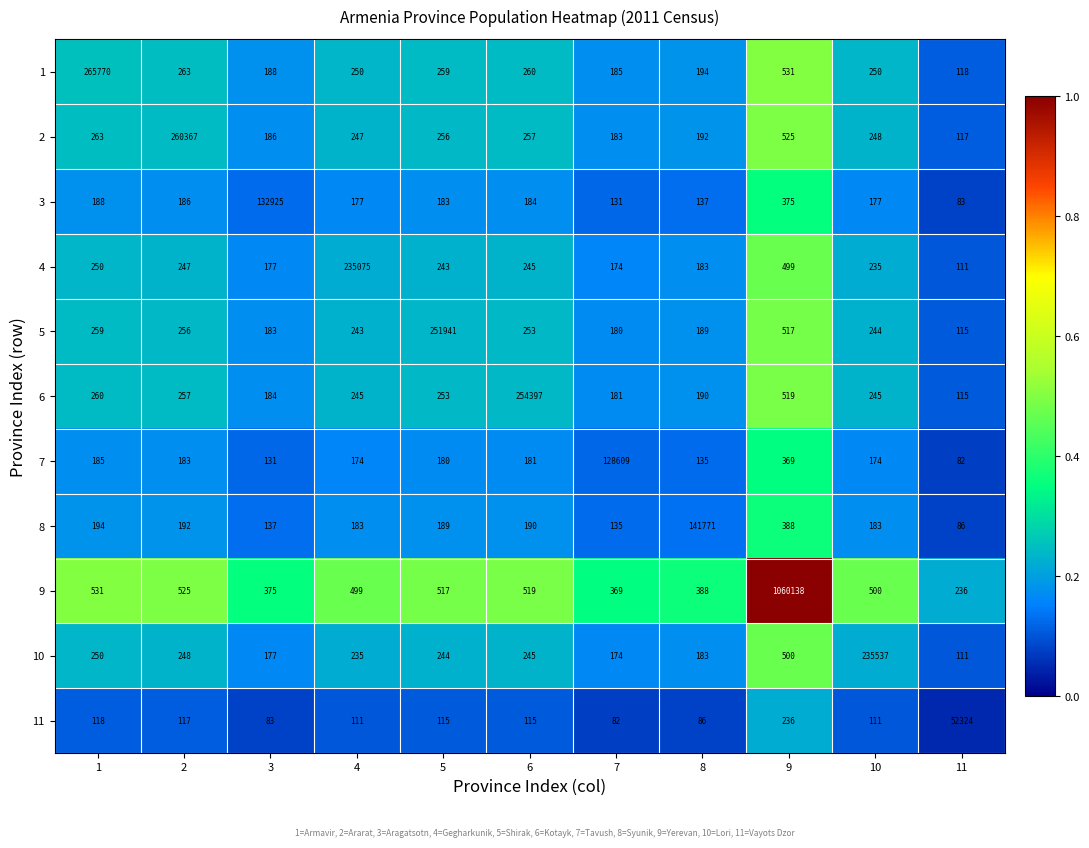

What is the difference between the highest and lowest values at 5?

251826